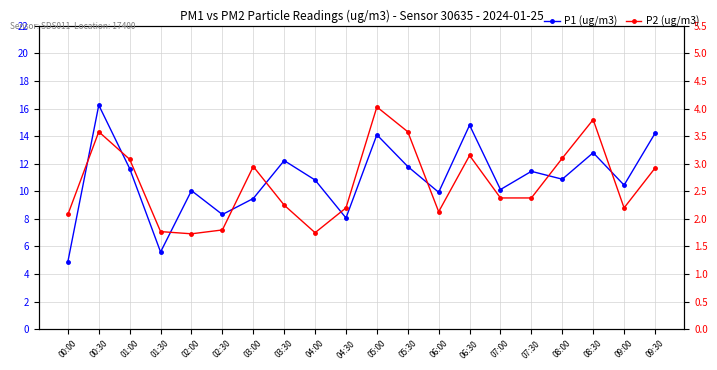

What is the value of the P1 (ug/m3) point at the 4th from the left?

5.6